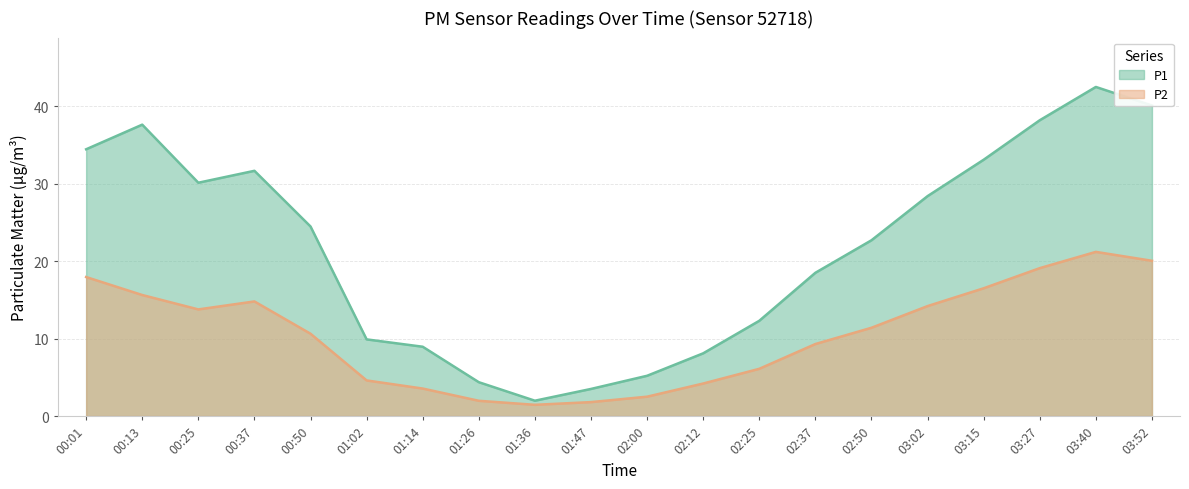

What is the difference between the P2 values at 00:50 and 00:37?

4.2